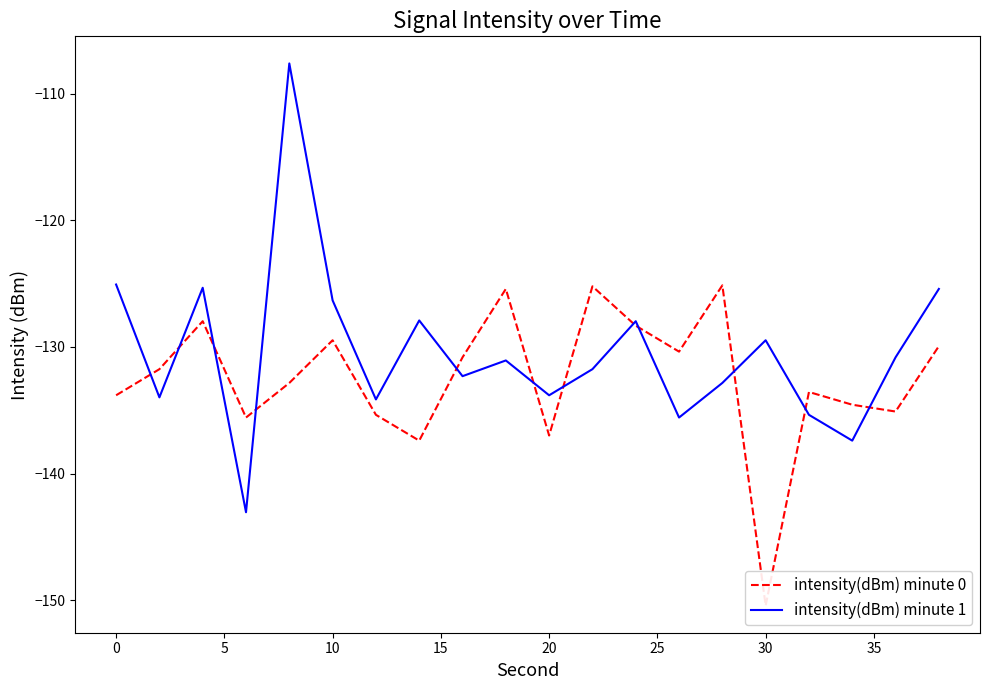

Rank the series by their maximum value, from lowest to highest.

intensity(dBm) minute 0, intensity(dBm) minute 1